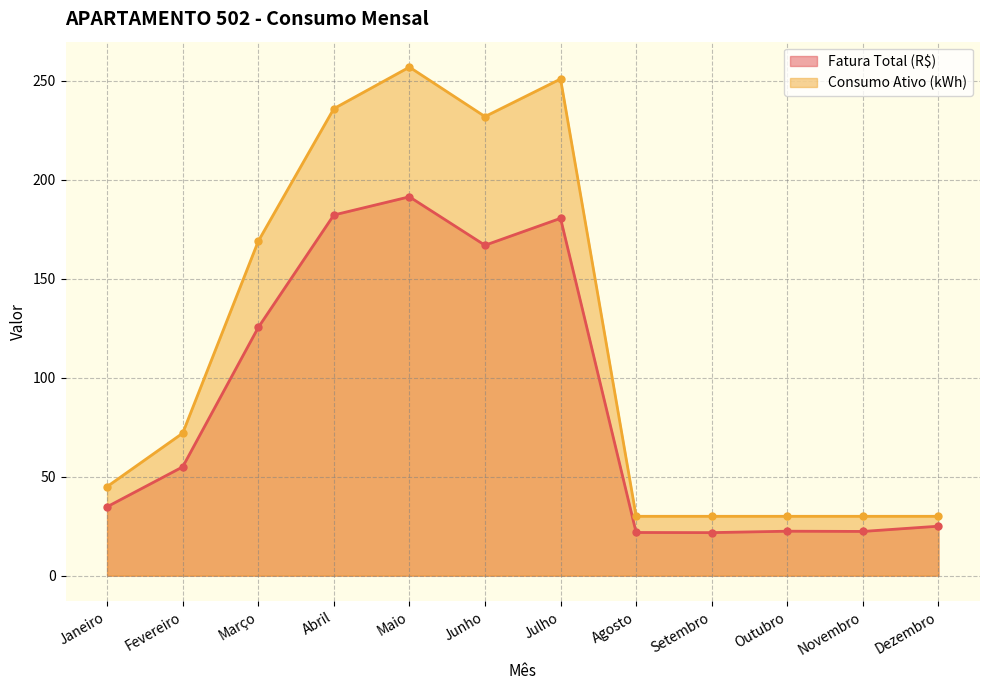

How many interior local valleys does the Fatura Total (R$) series have?

3